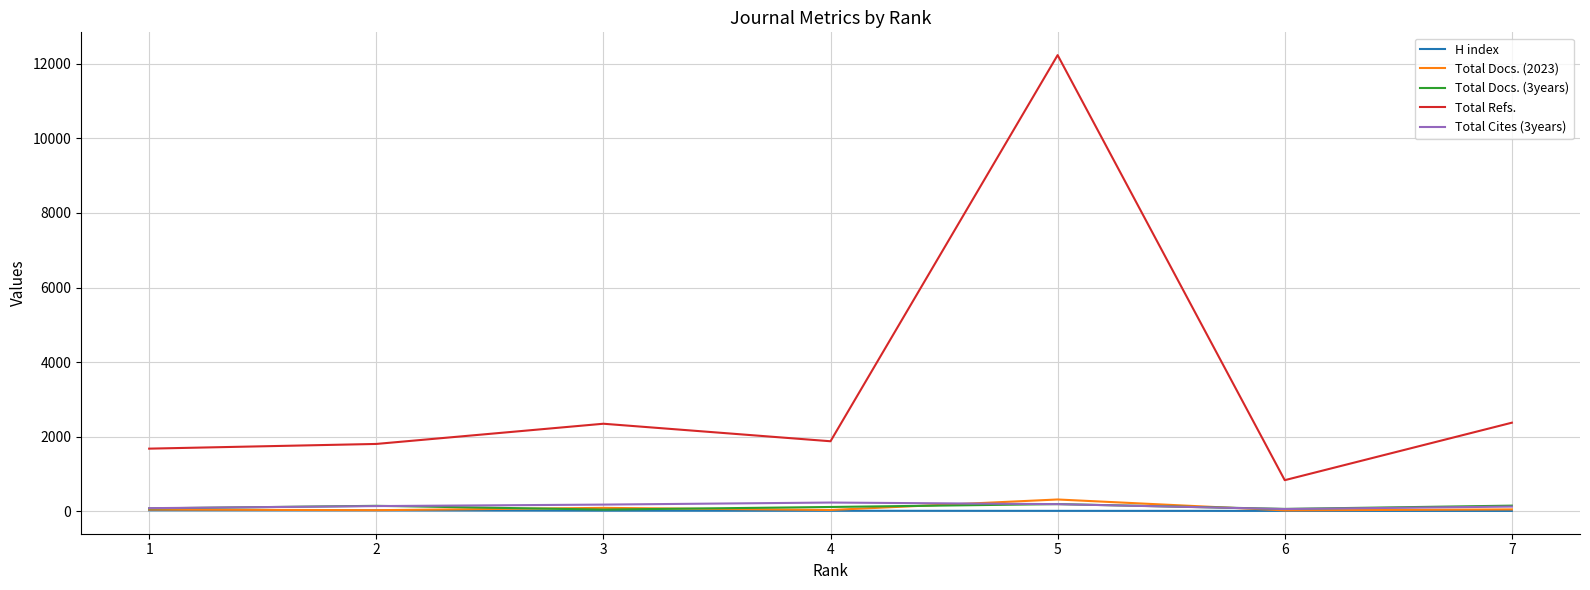

At which category is the sum across all series the highest?

5